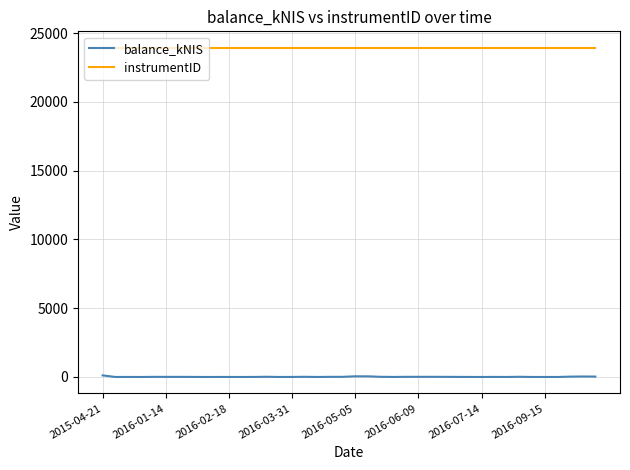

Which series has the largest range (max minus min)?

balance_kNIS